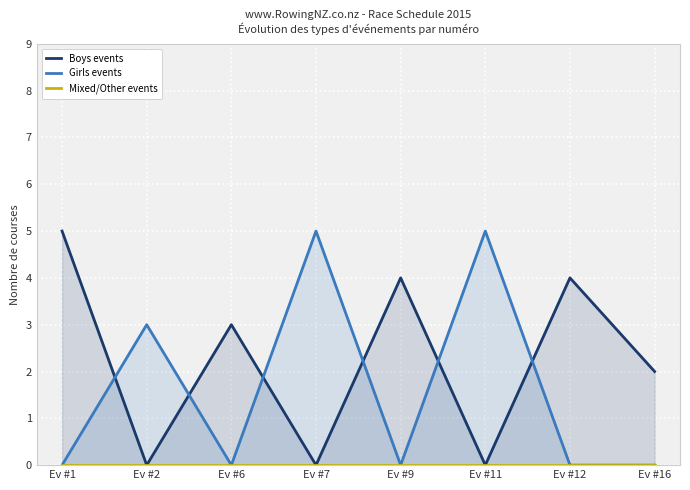

List the series in order of their overall mean, highest first.

Boys events, Girls events, Mixed/Other events